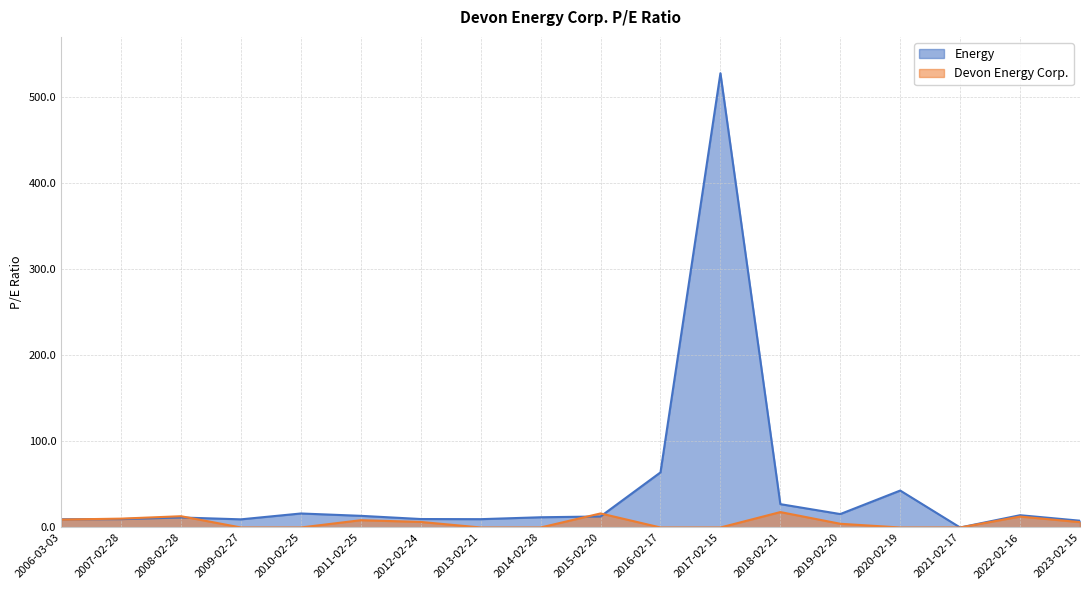

Rank the series by their average value, from lowest to highest.

Devon Energy Corp., Energy